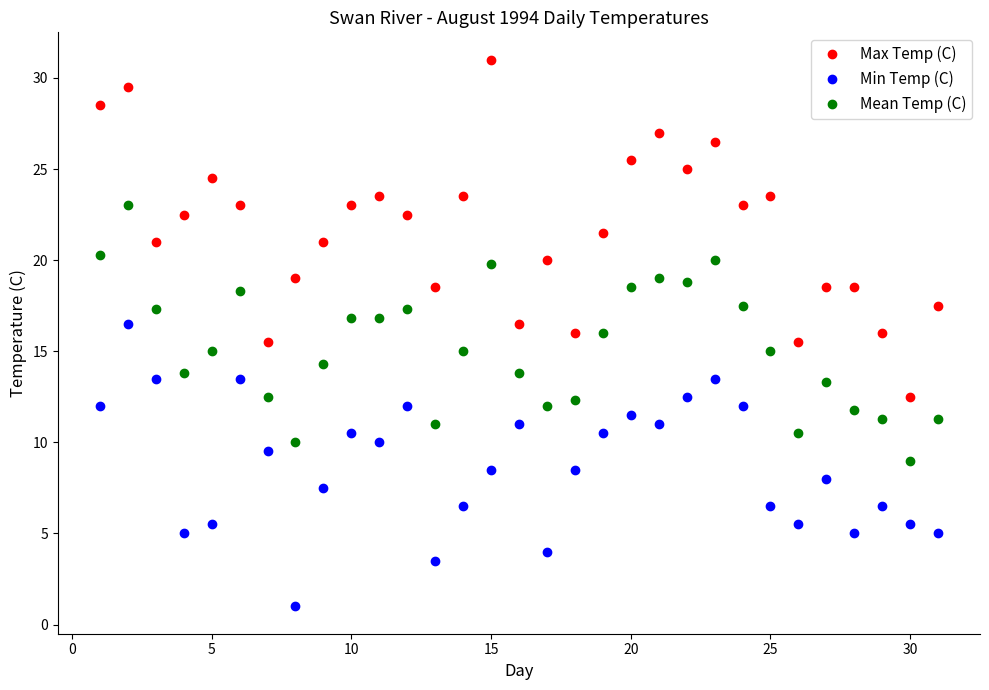

What is the sum of all Mean Temp (C) values?

471.3